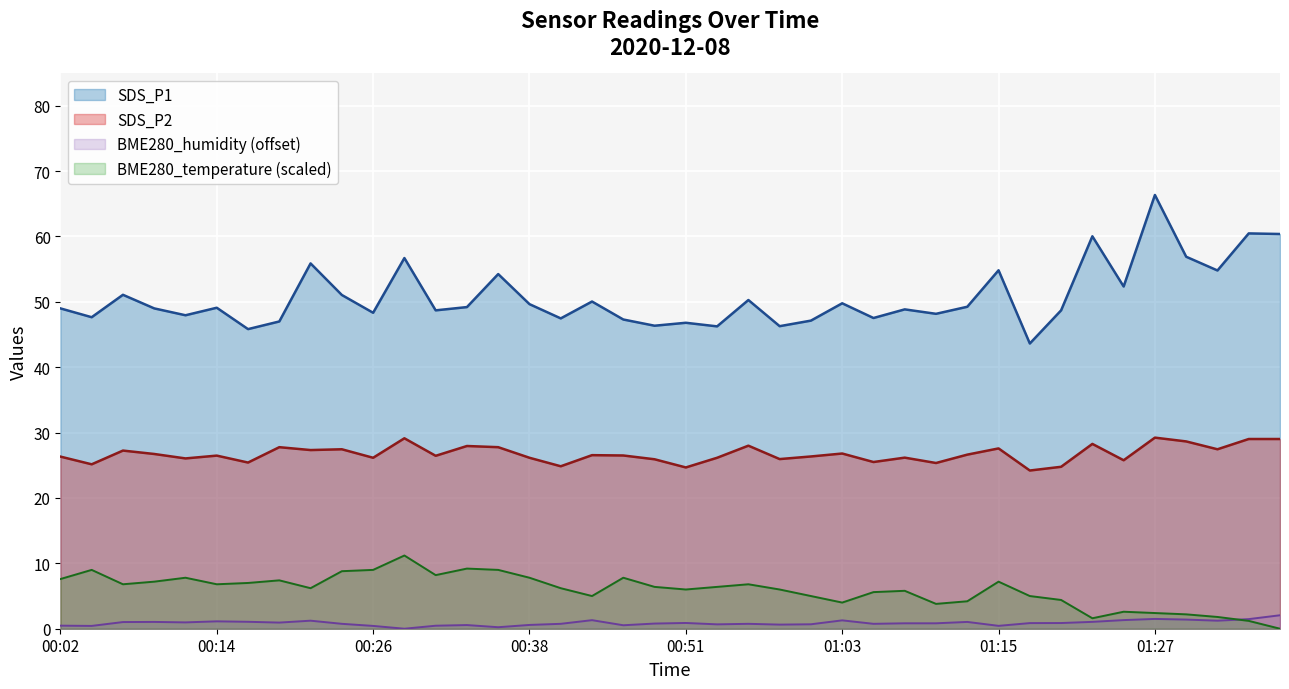

Does the chart display data point markers on the line(s)?

No